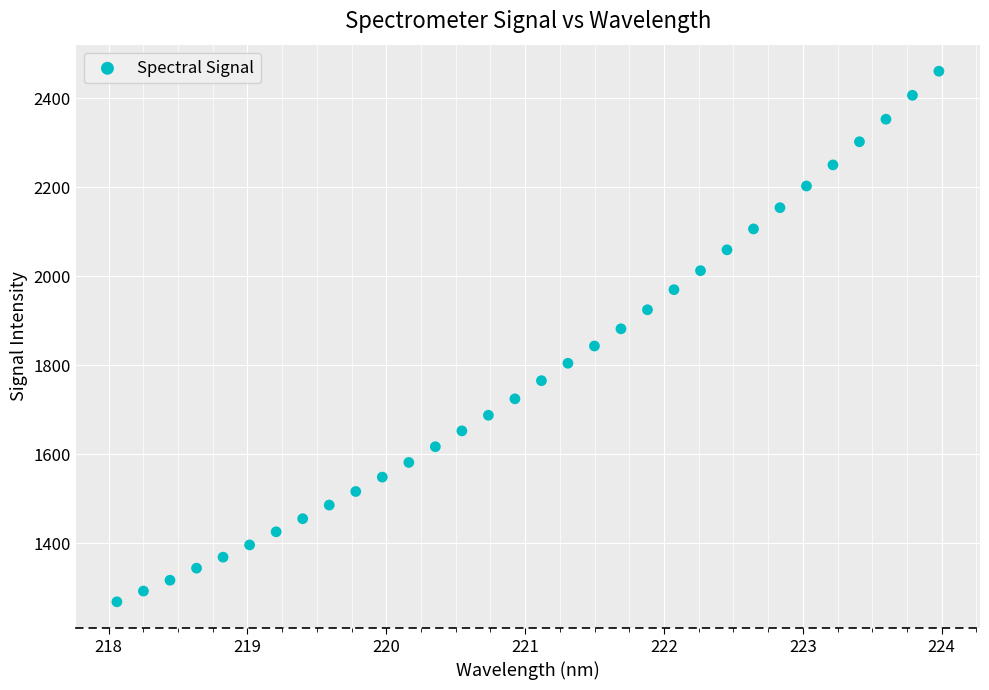

What is the range of X values (max minus min)?

5.9